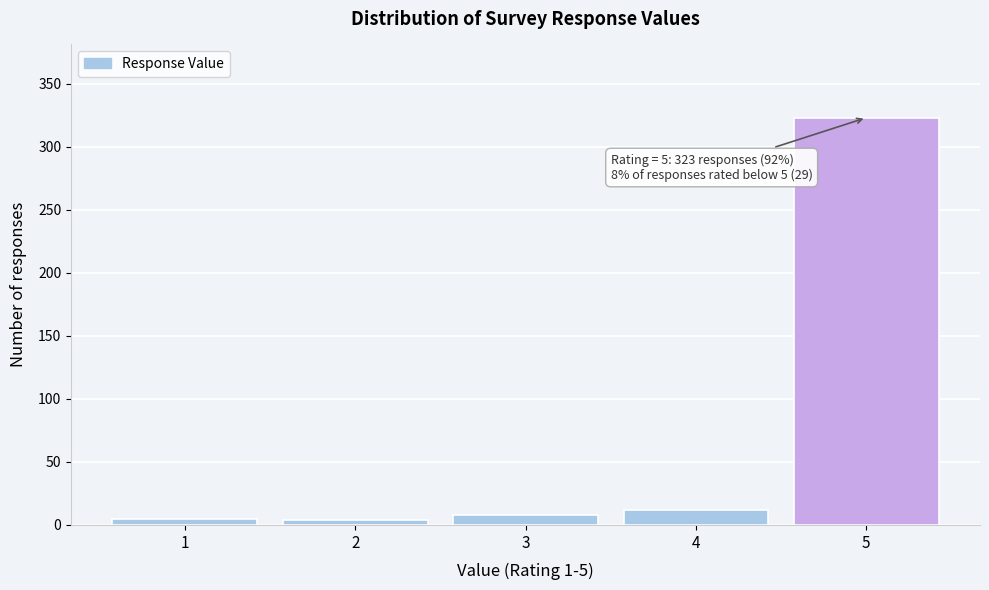

Is it true that the value at 4 is 12?

True